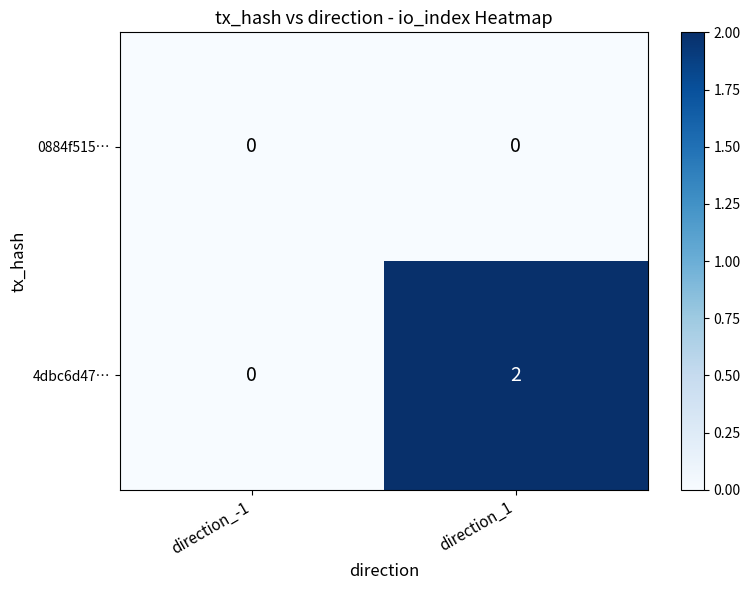

At which category is the sum across all series the highest?

direction_1